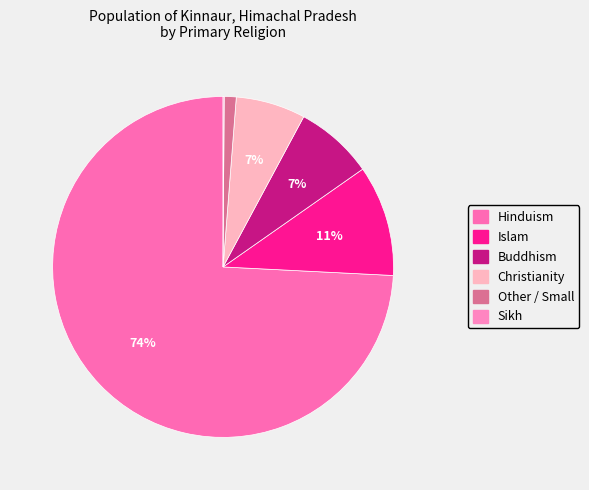

To the nearest percent, what is the combined percentage of Islam and Hinduism?

85%